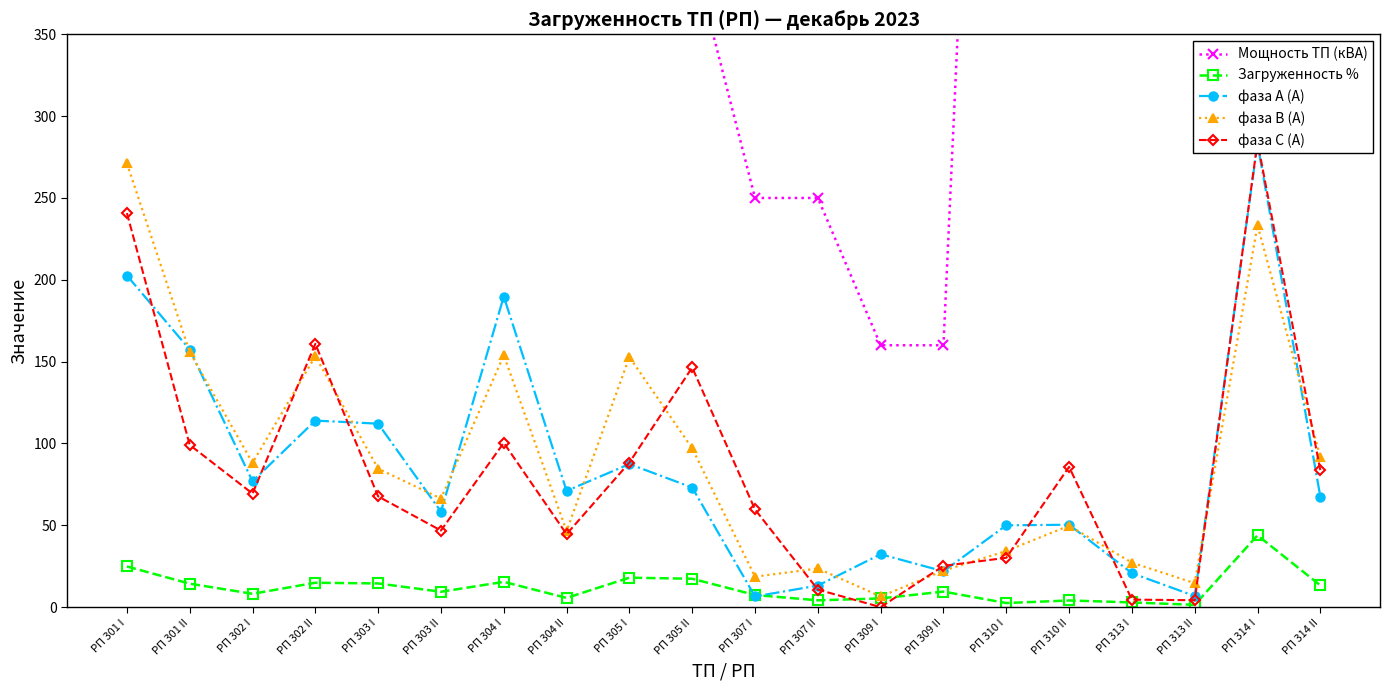

Reading right to left, extract all data points from this chart.

Мощность ТП (кВА): РП 314 II=400.0	РП 314 I=400.0	РП 313 II=400.0	РП 313 I=400.0	РП 310 II=1000.0	РП 310 I=1000.0	РП 309 II=160.0	РП 309 I=160.0	РП 307 II=250.0	РП 307 I=250.0	РП 305 II=400.0	РП 305 I=400.0	РП 304 II=630.0	РП 304 I=630.0	РП 303 II=400.0	РП 303 I=400.0	РП 302 II=630.0	РП 302 I=630.0	РП 301 II=630.0	РП 301 I=630.0
Загруженность %: РП 314 II=13.3	РП 314 I=43.9	РП 313 II=1.4	РП 313 I=2.9	РП 310 II=4.1	РП 310 I=2.5	РП 309 II=9.5	РП 309 I=5.3	РП 307 II=4.2	РП 307 I=7.4	РП 305 II=17.3	РП 305 I=18.0	РП 304 II=5.6	РП 304 I=15.4	РП 303 II=9.4	РП 303 I=14.5	РП 302 II=14.9	РП 302 I=8.2	РП 301 II=14.3	РП 301 I=24.9
фаза А (А): РП 314 II=67.6	РП 314 I=283.1	РП 313 II=6.8	РП 313 I=20.8	РП 310 II=50.3	РП 310 I=50.0	РП 309 II=21.9	РП 309 I=32.3	РП 307 II=13.2	РП 307 I=6.5	РП 305 II=73.1	РП 305 I=87.4	РП 304 II=71.0	РП 304 I=189.8	РП 303 II=58.4	РП 303 I=112.1	РП 302 II=114.0	РП 302 I=76.9	РП 301 II=157.4	РП 301 I=202.6
фаза В (А): РП 314 II=91.7	РП 314 I=233.4	РП 313 II=14.7	РП 313 I=27.2	РП 310 II=49.7	РП 310 I=34.3	РП 309 II=22.2	РП 309 I=6.5	РП 307 II=23.6	РП 307 I=18.6	РП 305 II=97.0	РП 305 I=152.8	РП 304 II=46.5	РП 304 I=153.9	РП 303 II=66.3	РП 303 I=84.6	РП 302 II=153.4	РП 302 I=88.1	РП 301 II=155.9	РП 301 I=271.1
фаза С (А): РП 314 II=83.5	РП 314 I=284.2	РП 313 II=4.2	РП 313 I=4.6	РП 310 II=85.7	РП 310 I=30.1	РП 309 II=25.2	РП 309 I=0.0	РП 307 II=10.7	РП 307 I=59.7	РП 305 II=146.4	РП 305 I=88.3	РП 304 II=44.6	РП 304 I=100.4	РП 303 II=46.8	РП 303 I=67.6	РП 302 II=160.9	РП 302 I=69.4	РП 301 II=99.1	РП 301 I=240.8